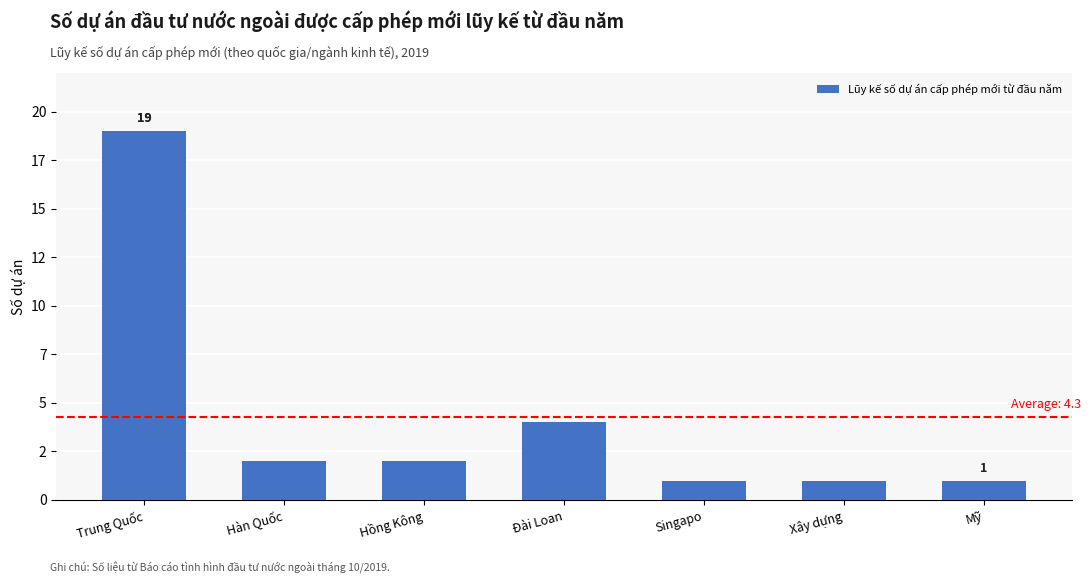

Are the bars horizontal?

No